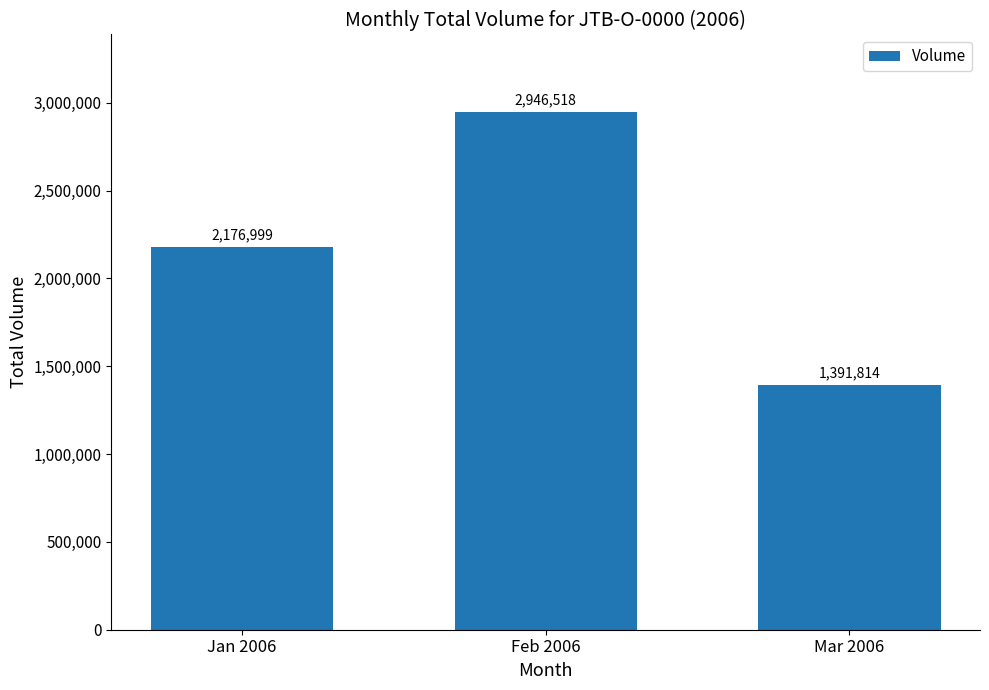

How many data points are less than 2176999?

1